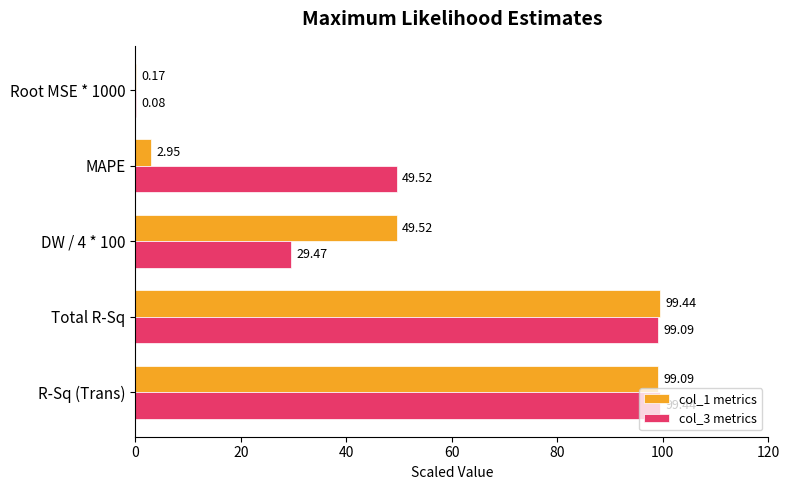

What is the sum of all col_3 metrics values?

277.6